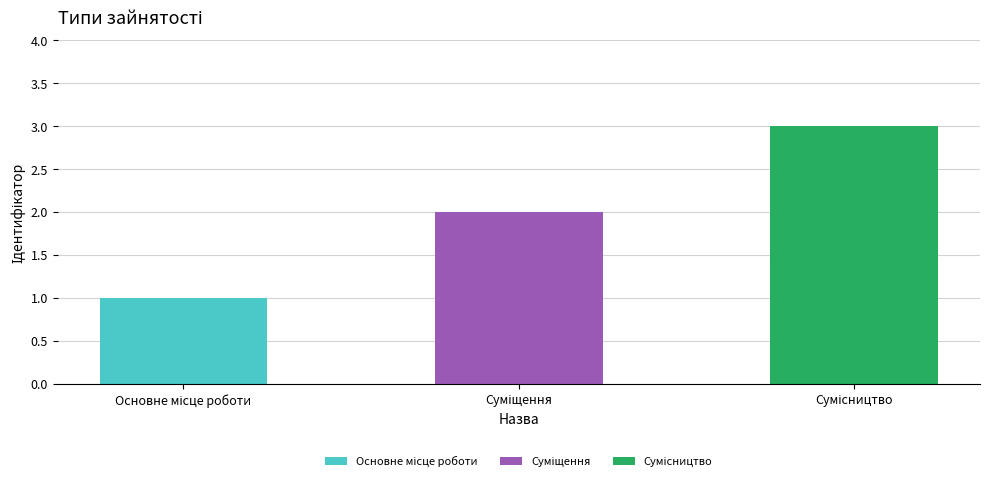

Which category has the highest value across all series?

Сумісництво